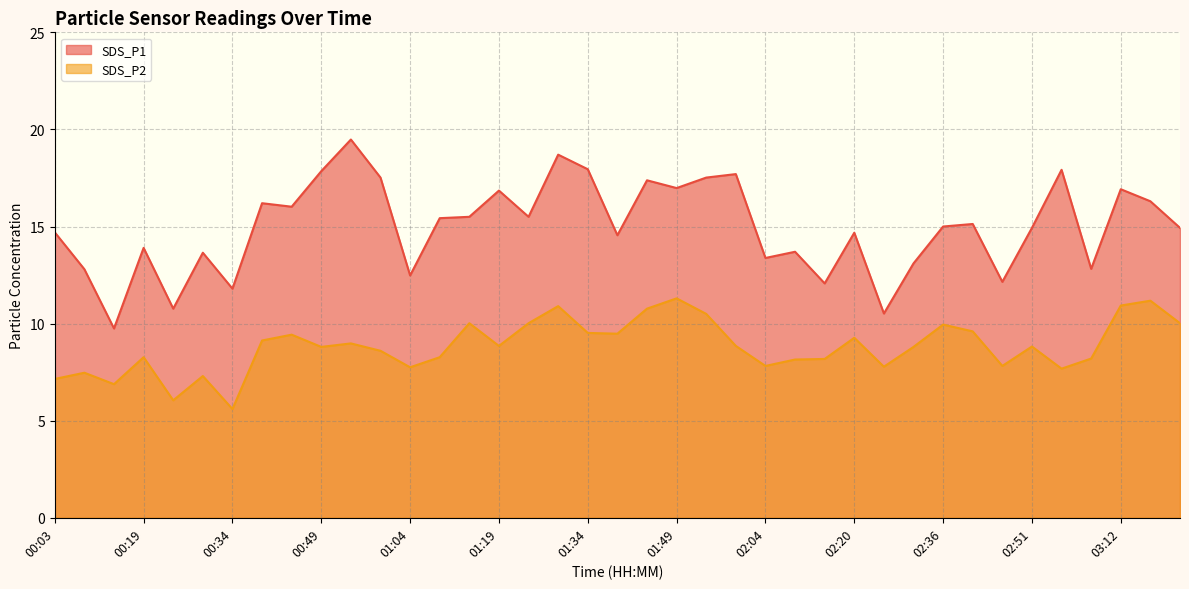

True or false: SDS_P1 and SDS_P2 intersect in this chart.

False